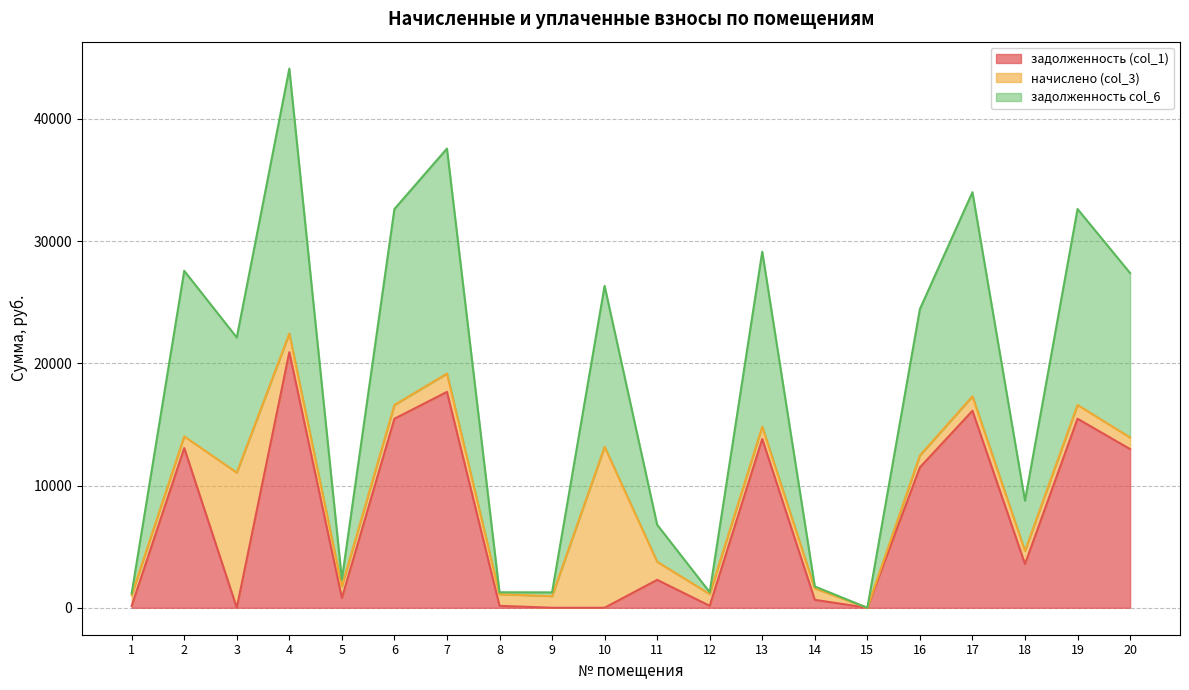

How many data points in задолженность (col_1) are less than 3576?

10